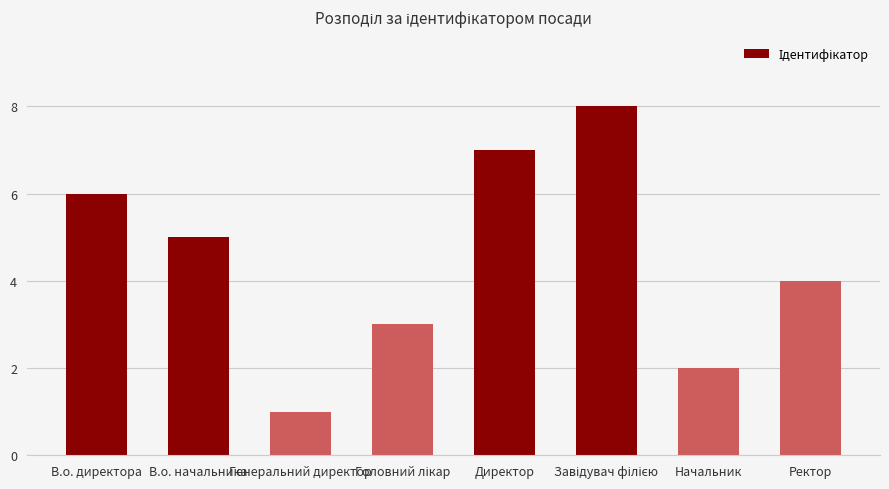

Where is the data nearest to the value 4?

Ректор